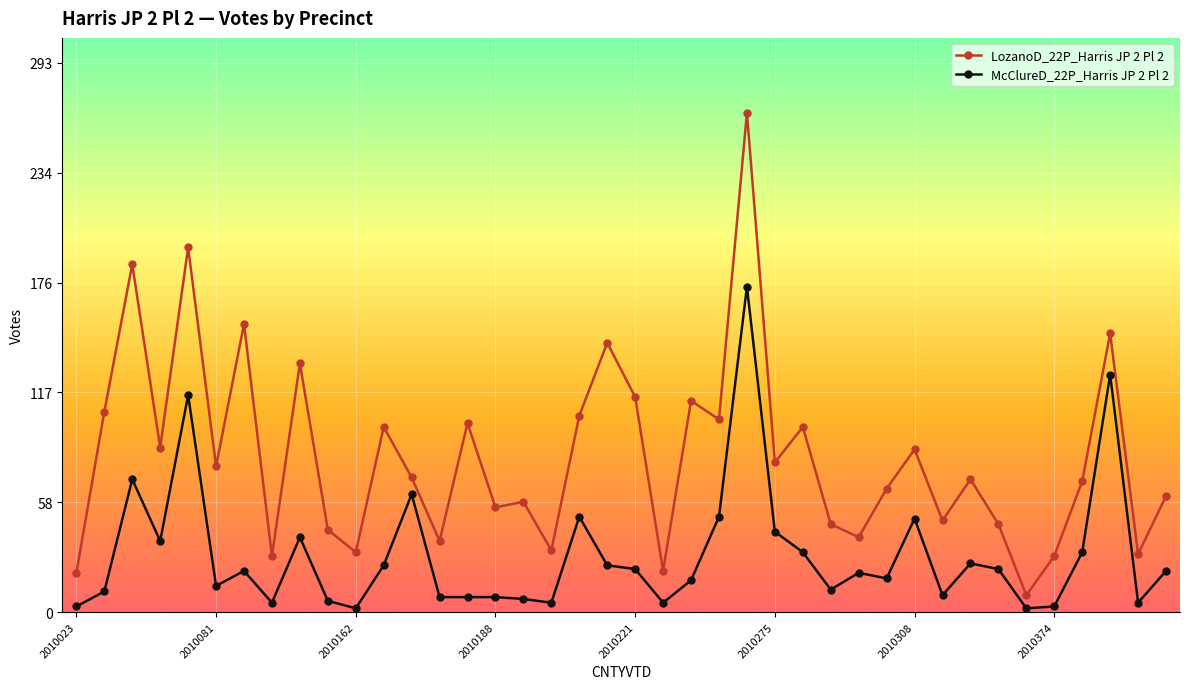

True or false: McClureD_22P_Harris JP 2 Pl 2 and LozanoD_22P_Harris JP 2 Pl 2 intersect in this chart.

False